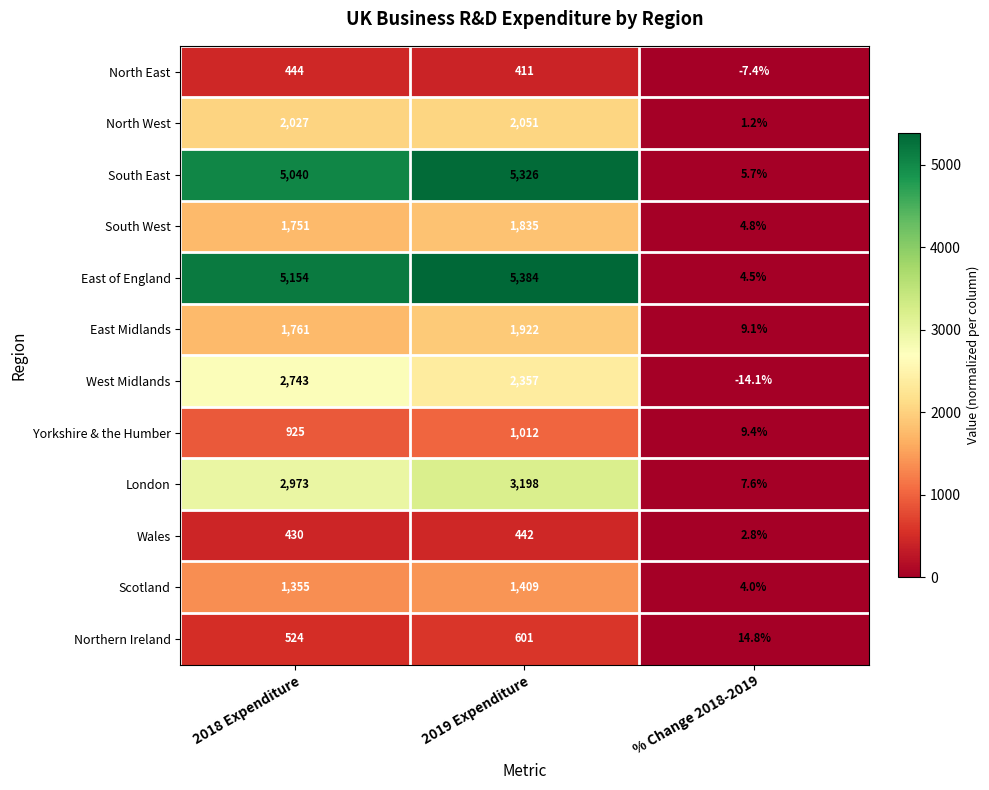

What is the difference between the highest and lowest values at 2019 Expenditure?

4973.0